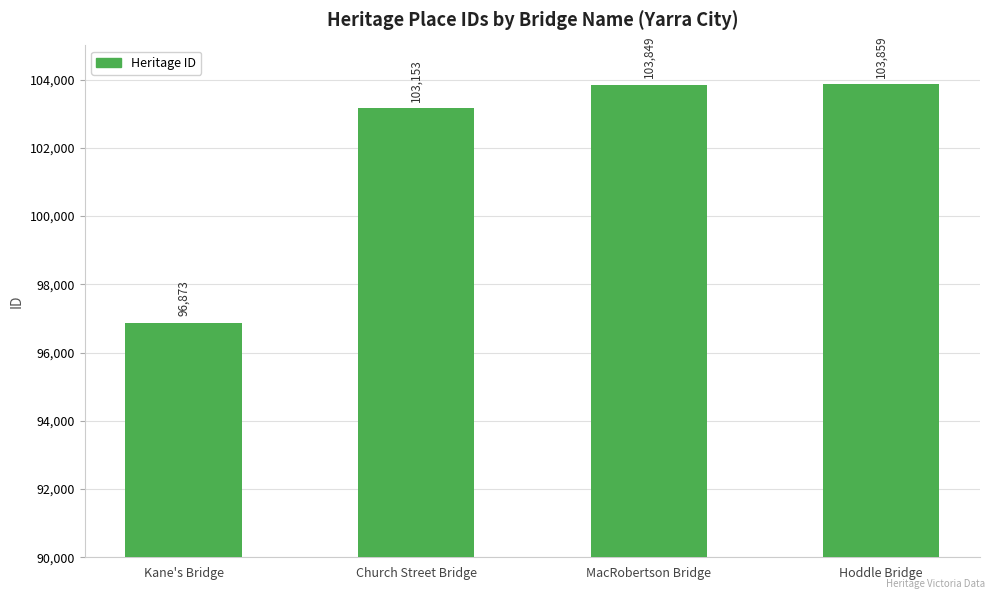

Which label corresponds to the smallest value in the chart?

Kane's Bridge